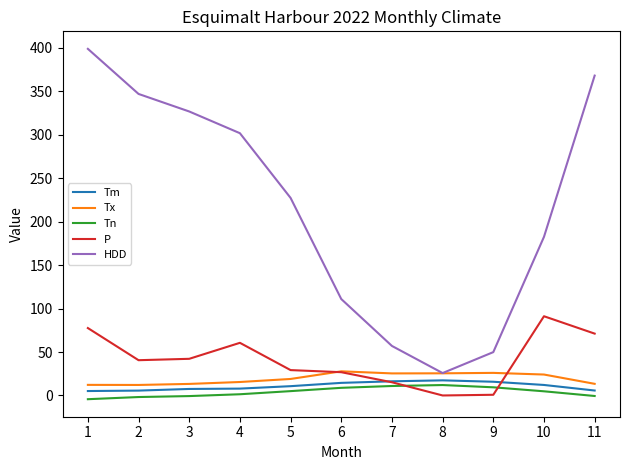

True or false: P and HDD cross at least once.

False